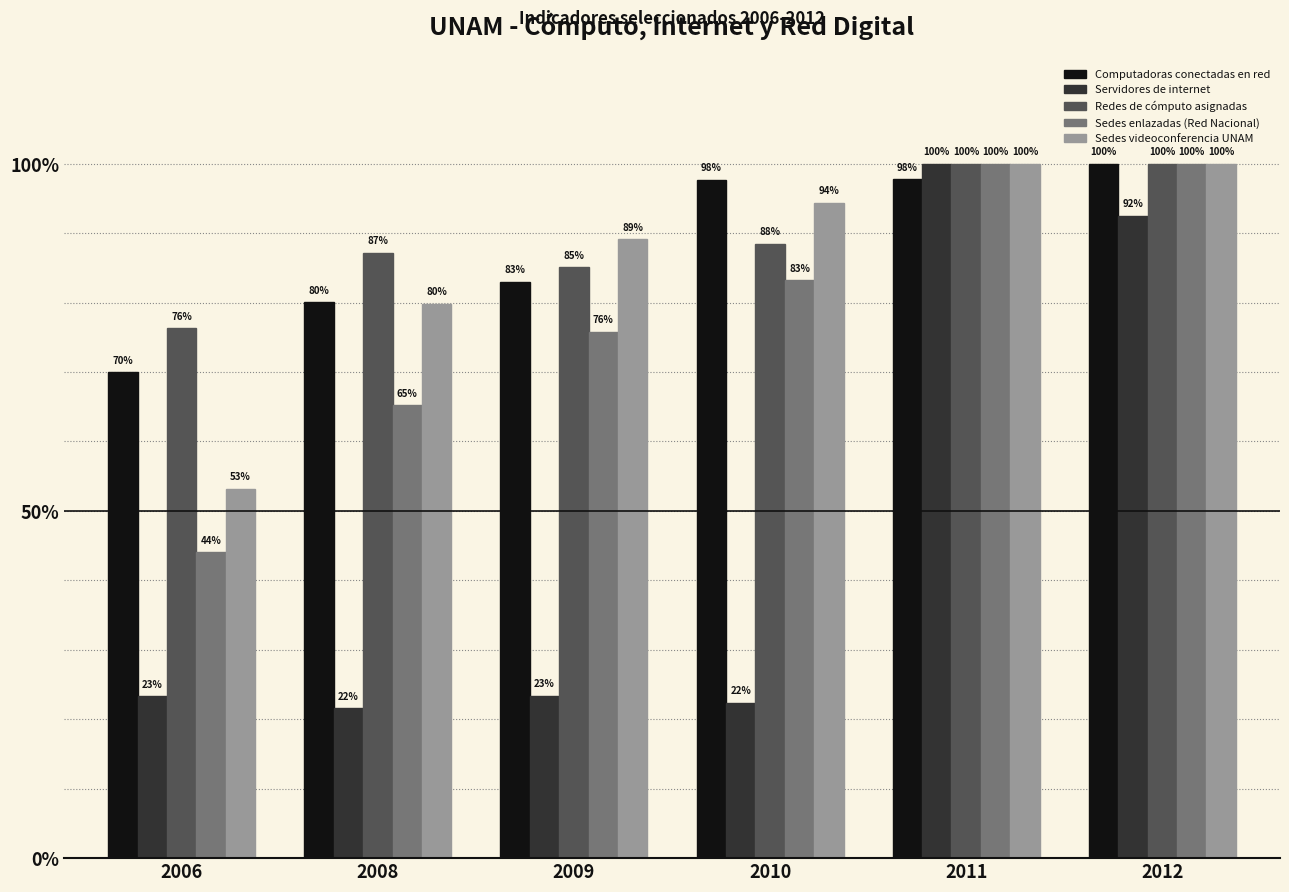

At which label does Servidores de internet reach its minimum?

2008